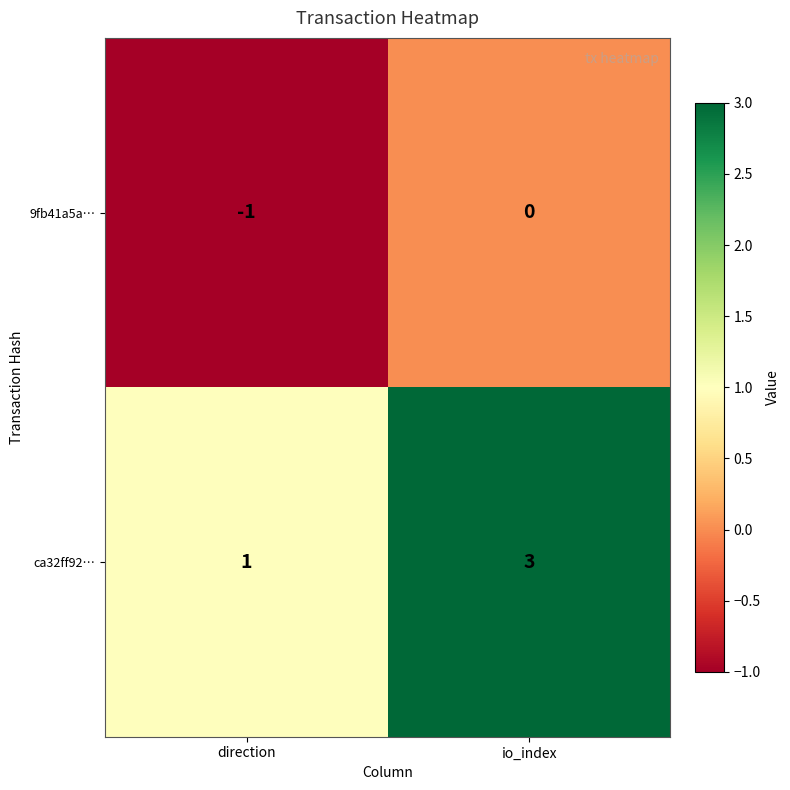

What is the maximum value shown in the chart?

3